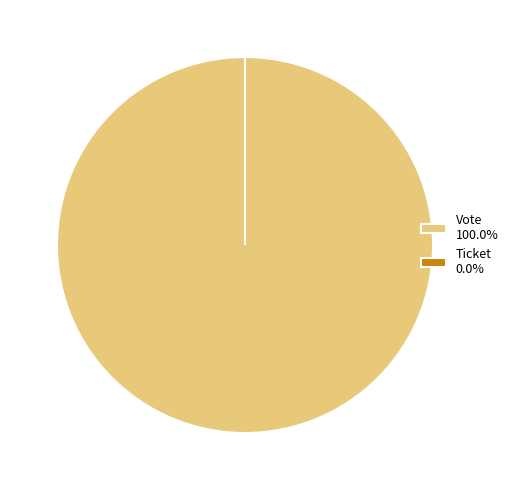

Is there a majority slice in this chart?

Yes